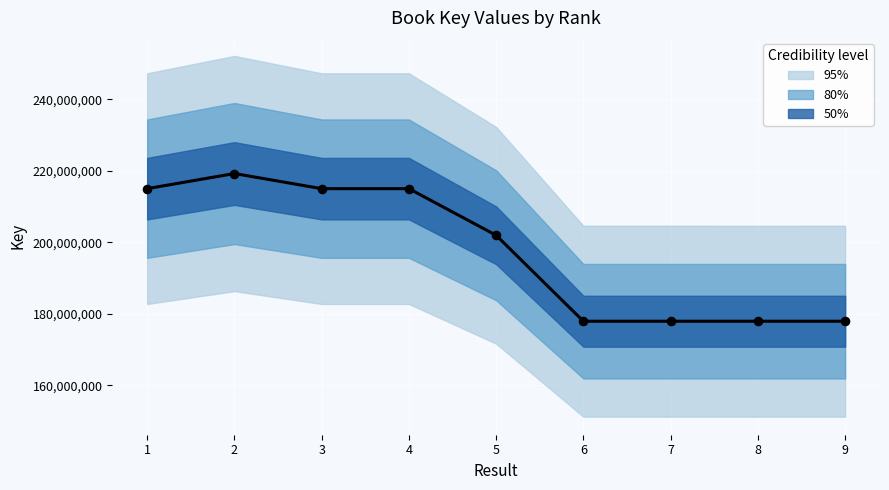

What is the change in value from 4 to 7?

-37069875